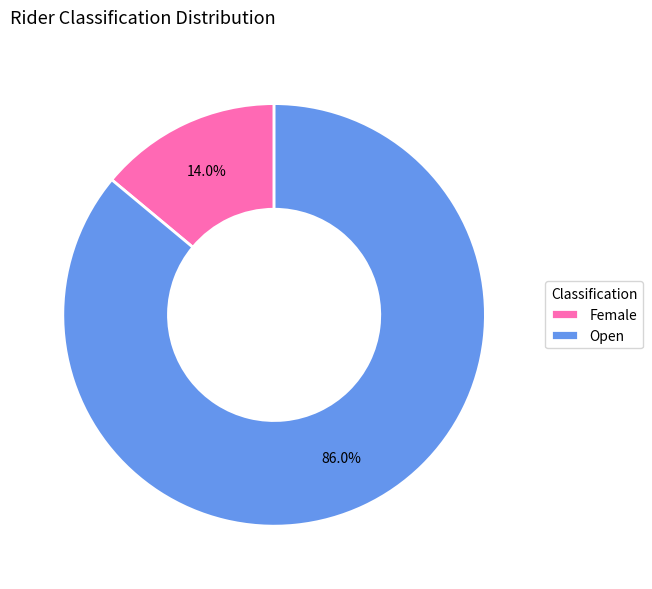

To the nearest percent, what portion does Female represent?

14%